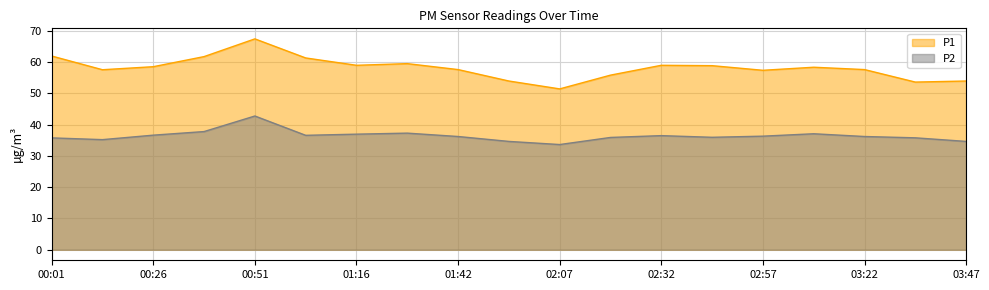

Which series has the largest total across all categories?

P1